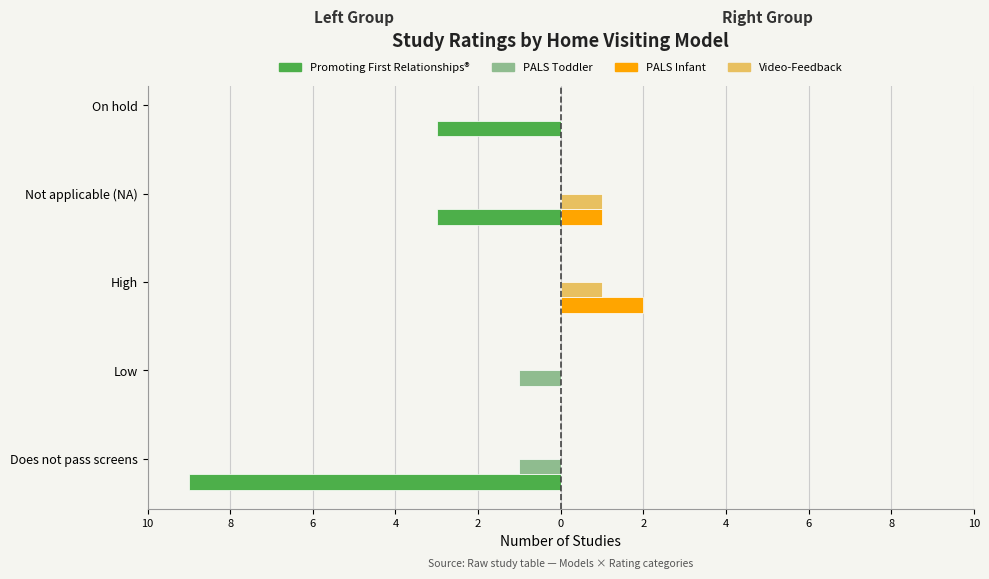

What are all the series names shown in the legend?

Promoting First Relationships®, PALS Toddler, PALS Infant, Video-Feedback